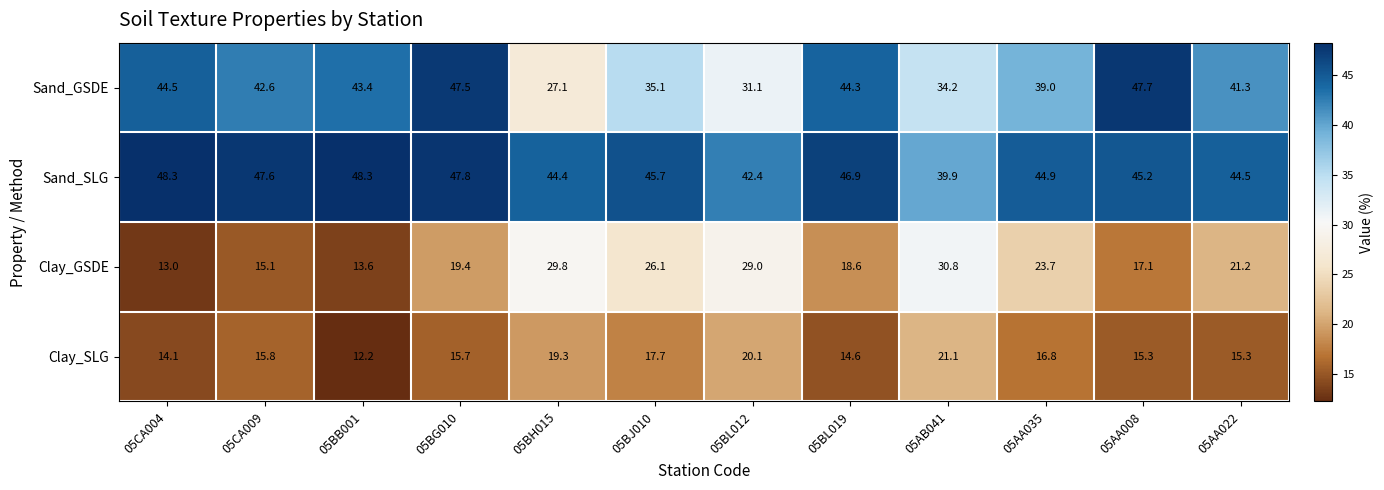

True or false: Clay_GSDE has a value of 18.8 at 05CA004.

False